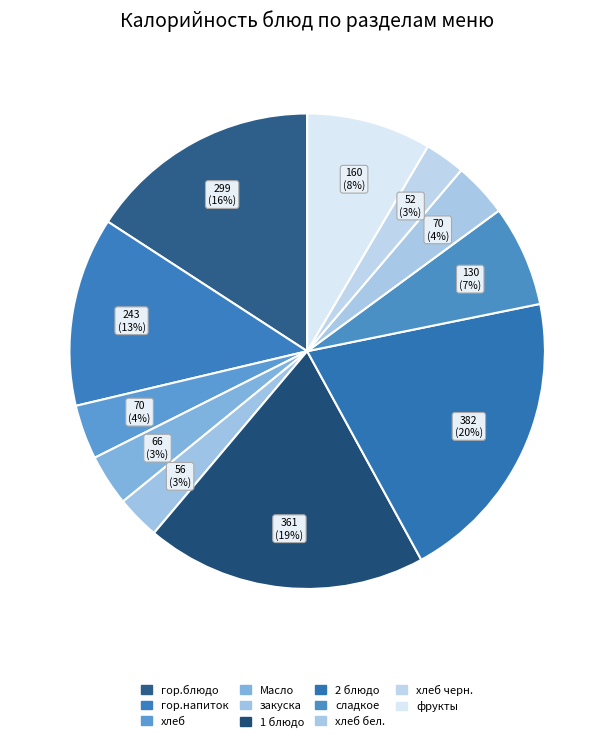

Which slice is the largest?

2 блюдо